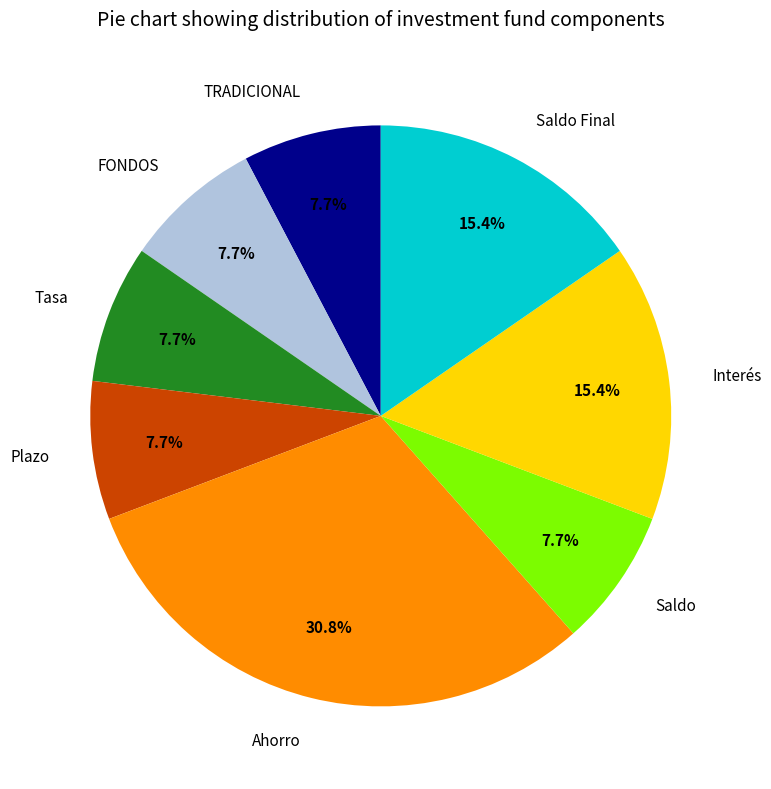

Do Tasa and TRADICIONAL together represent more than half of the pie?

No